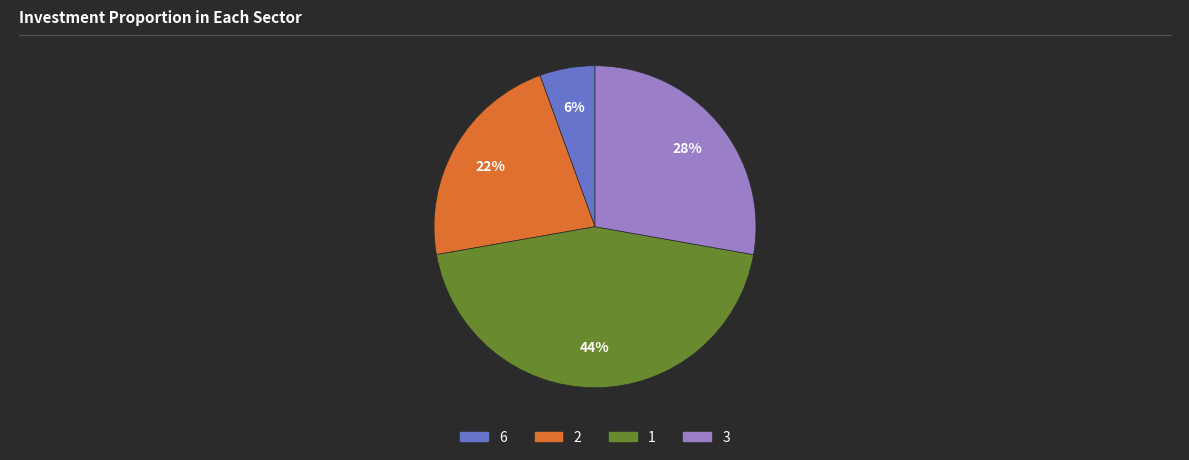

How many slices are in this pie chart?

4